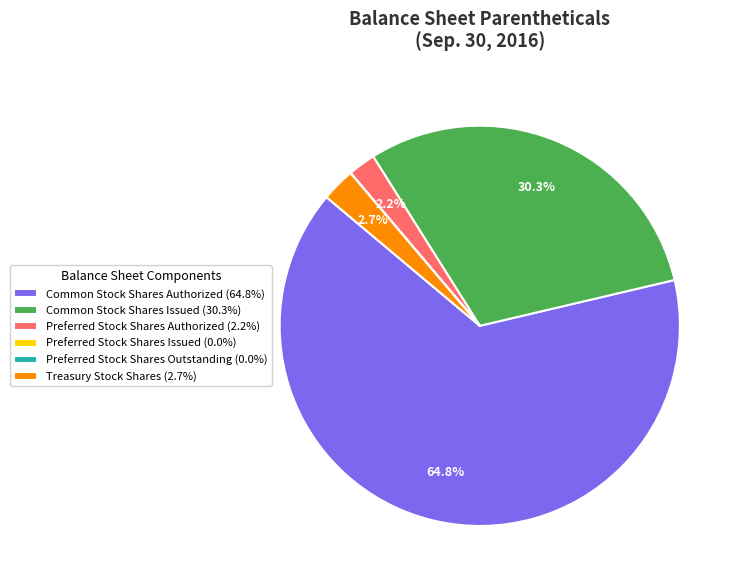

Does Common Stock Shares Authorized (64.8%) represent more than half of the total?

Yes